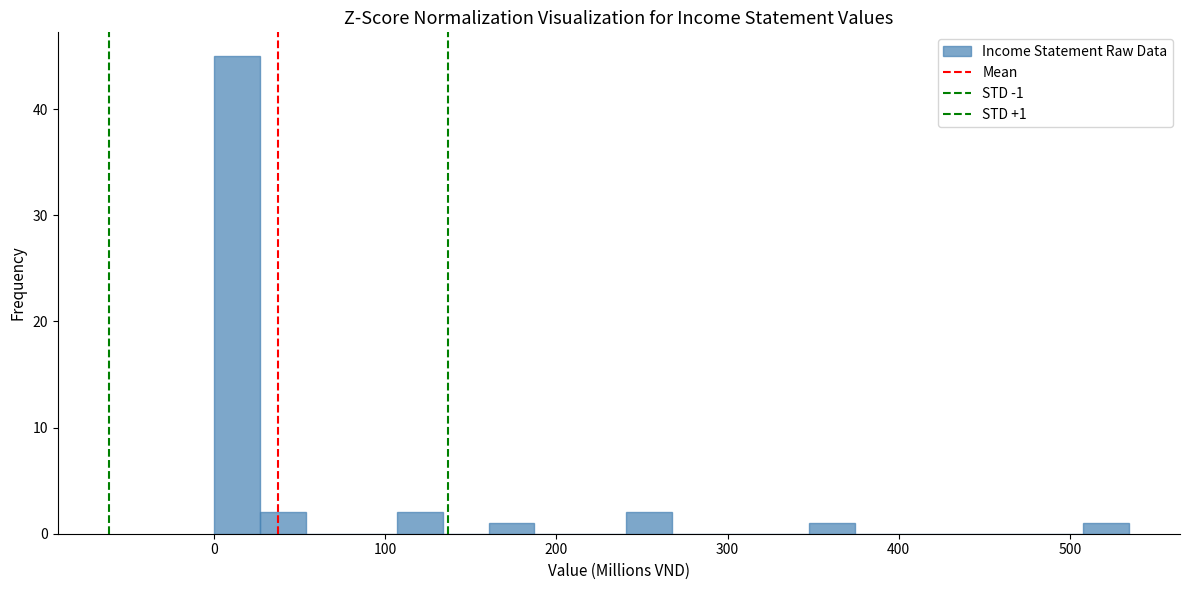

Read against the x-axis, roughly where is the centre of the tallest bar?

10